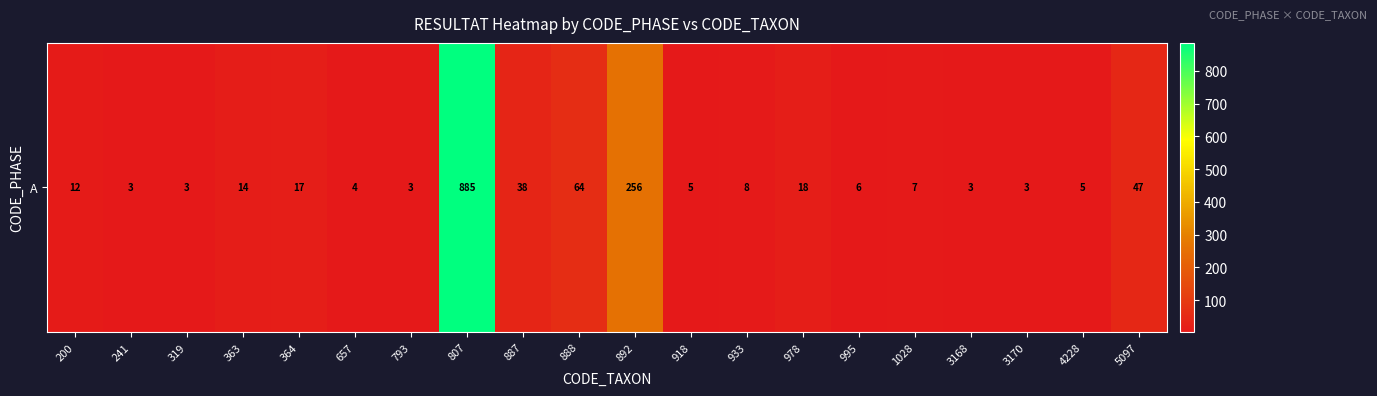

The value at 918 is 5. True or false?

True